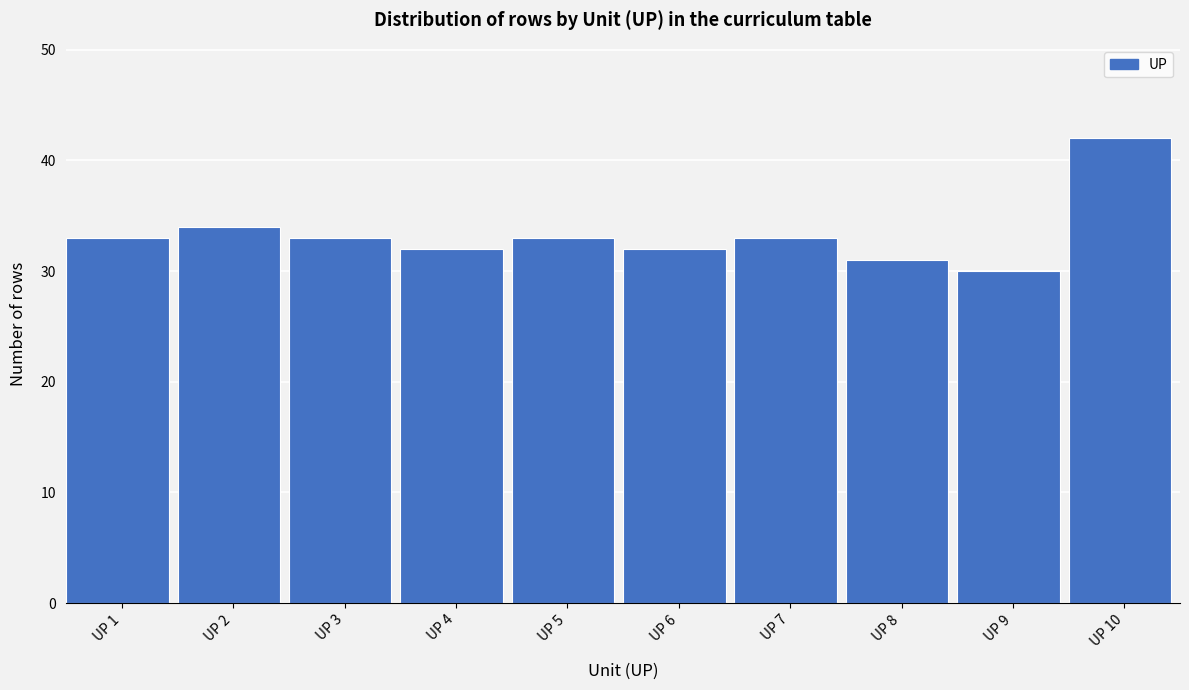

Reading left to right, extract all data points from this chart.

UP 1=33	UP 2=34	UP 3=33	UP 4=32	UP 5=33	UP 6=32	UP 7=33	UP 8=31	UP 9=30	UP 10=42